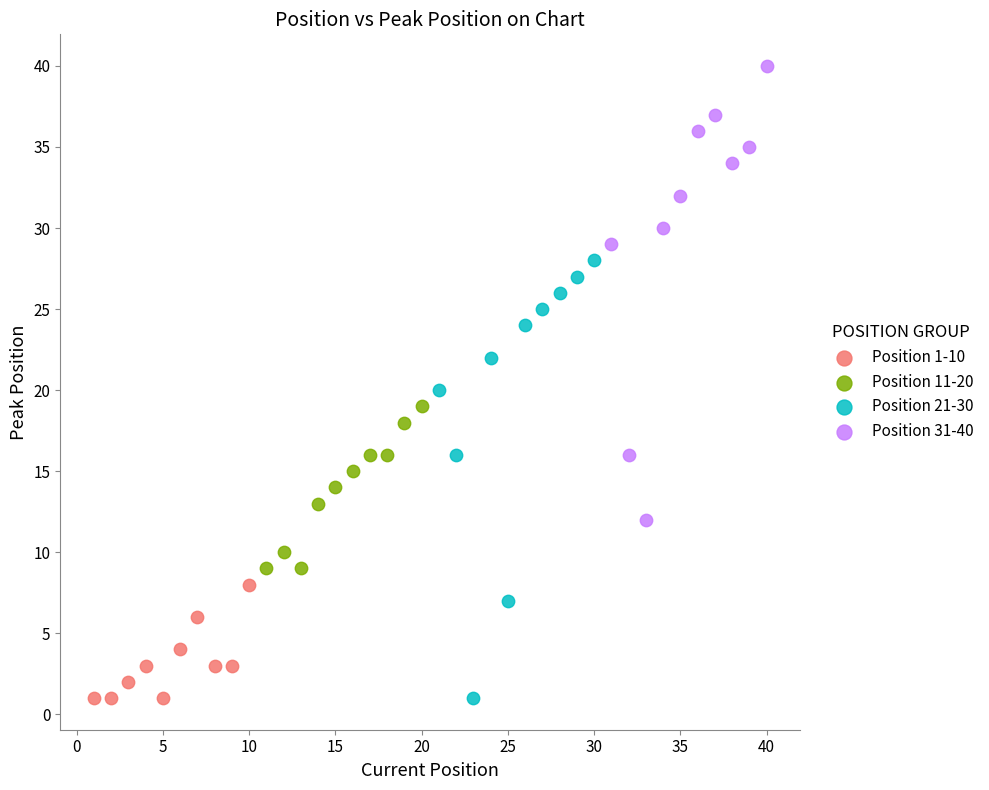

Which series reaches the maximum Y coordinate?

Position 31-40